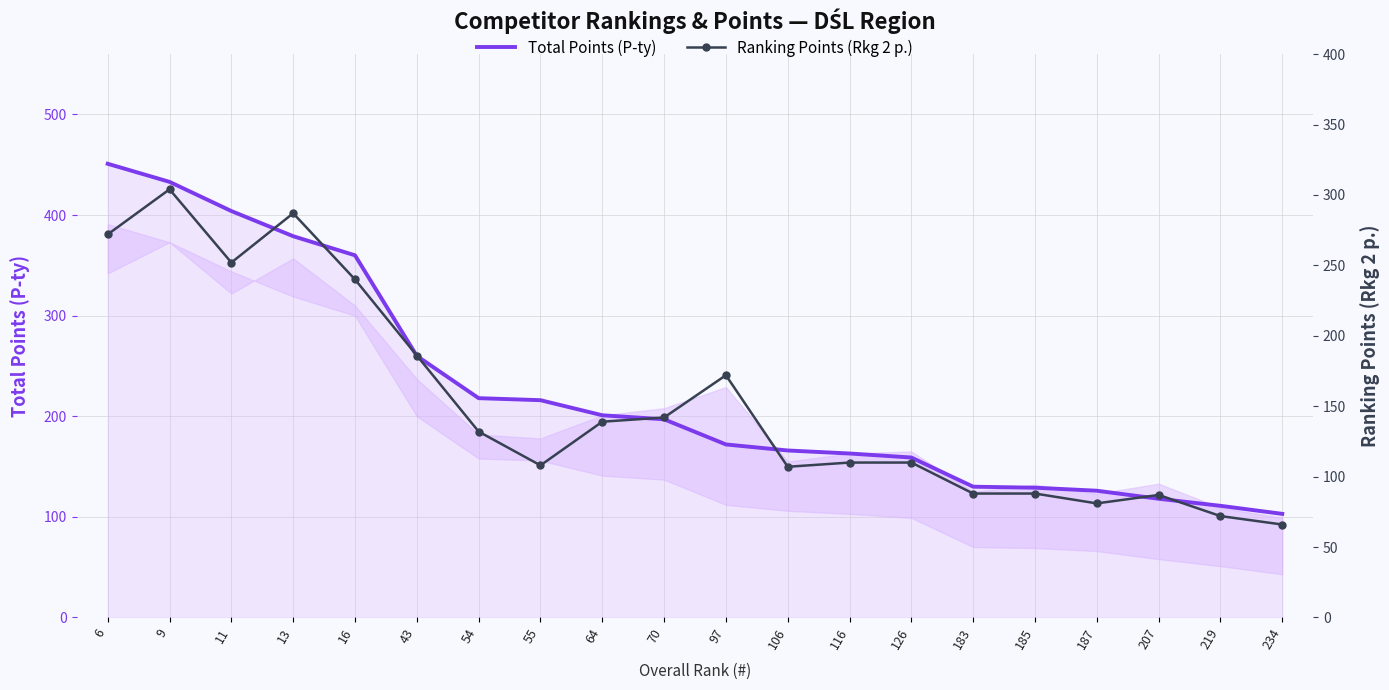

At which category does the chart reach its peak across all series?

6